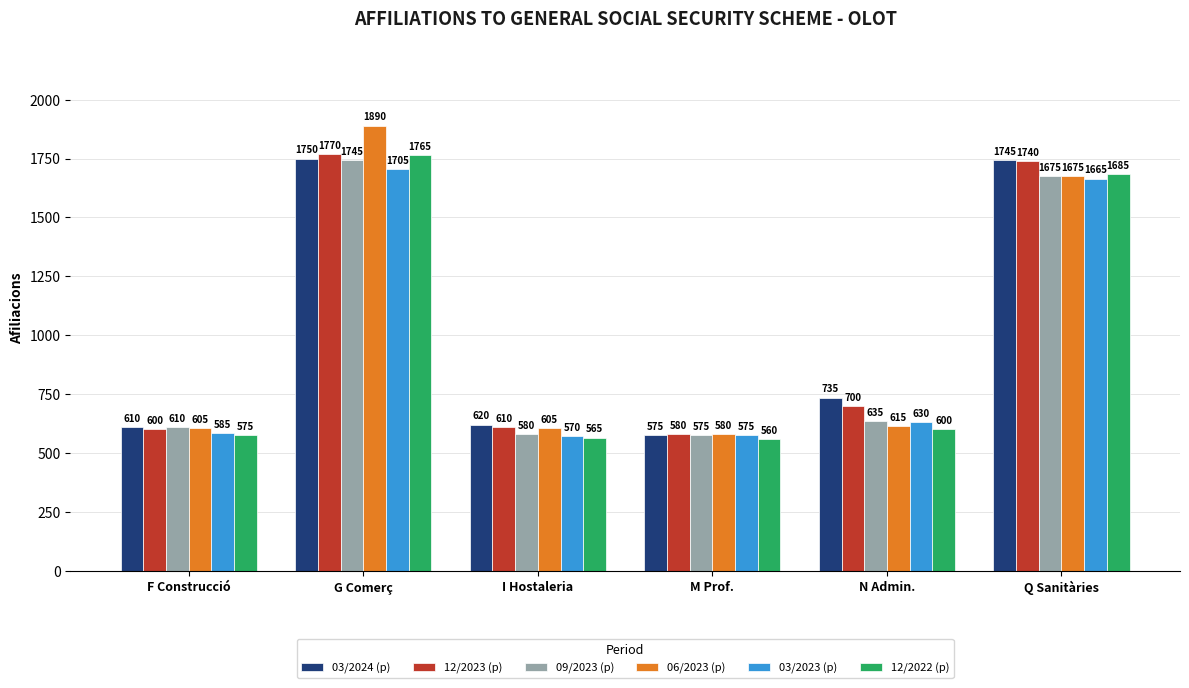

Which series changed the most between N Admin. and Q Sanitàries?

12/2022 (p)